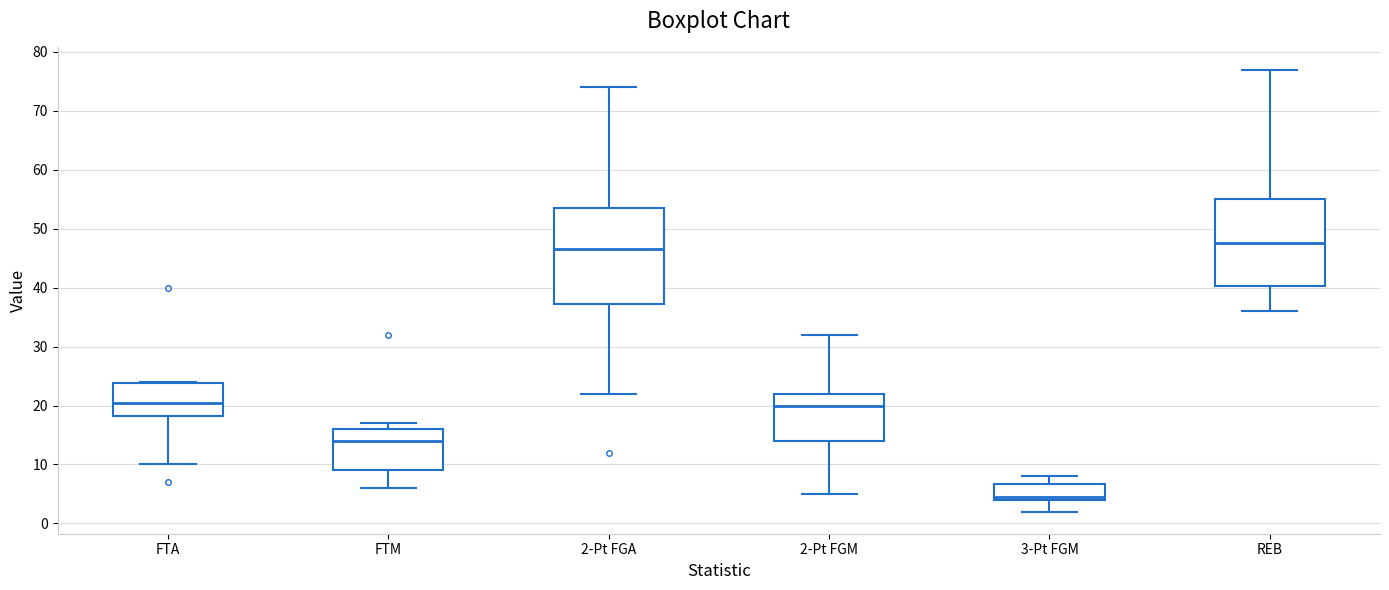

Where does the median line of the box for REB sit on the y-axis? The values are not printed on the chart, so give them approximately, as read against the axis.

48